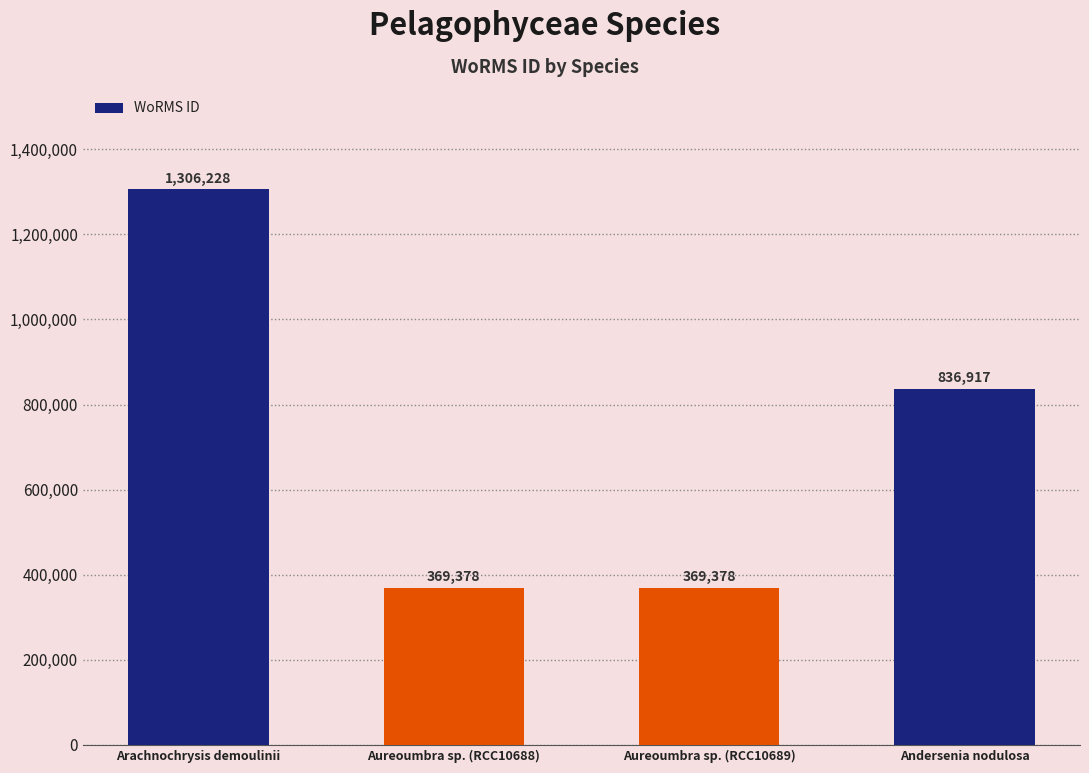

What is the label of the 1st bar from the right?

Andersenia nodulosa